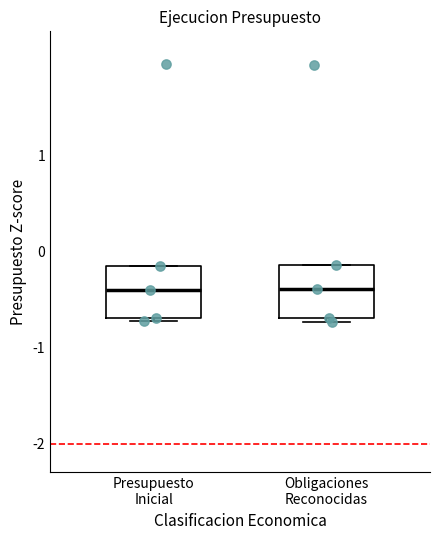

Reading left to right, read every box against the y-axis: the position of its median line, the range the box covers, and the ends of its whiskers. The values are not printed on the chart, so give them approximately, as read against the axis.

Presupuesto Inicial: median -0.4, box -0.7 to -0.1, whiskers -0.7 (just below the box's lower edge) to -0.1
Obligaciones Reconocidas: median -0.4, box -0.7 to -0.1, whiskers -0.7 (just below the box's lower edge) to -0.1